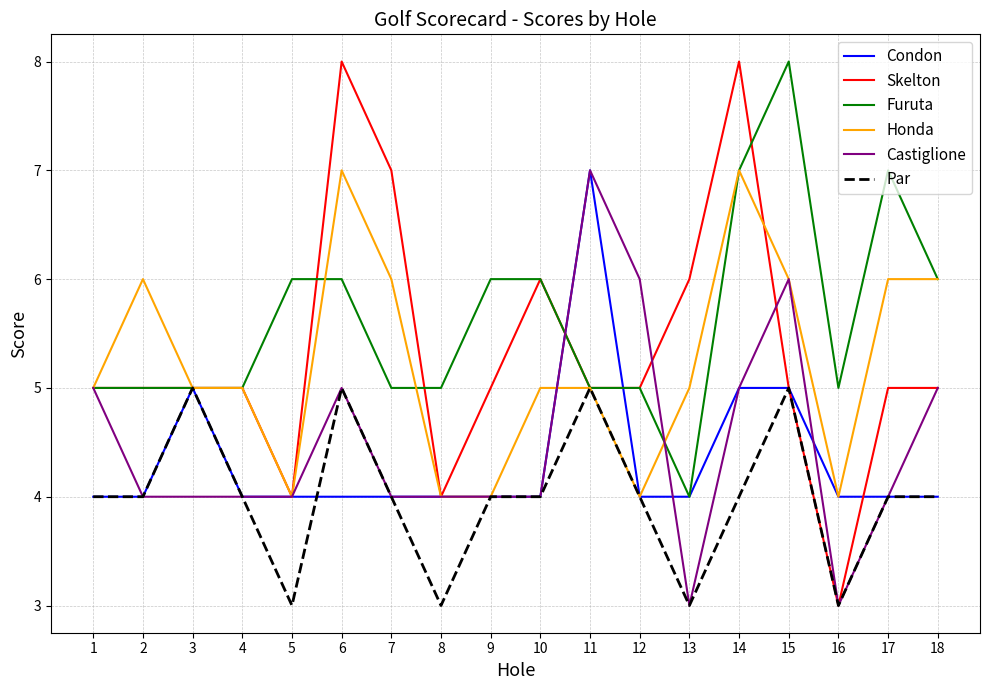

How many lines are shown in the chart?

6